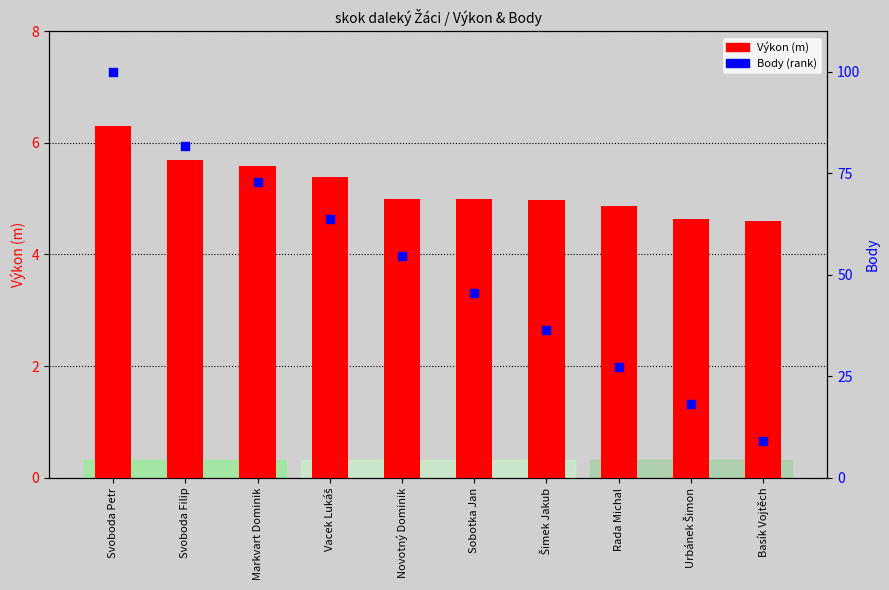

Which series has the largest total across all categories?

Body (percentile rank)